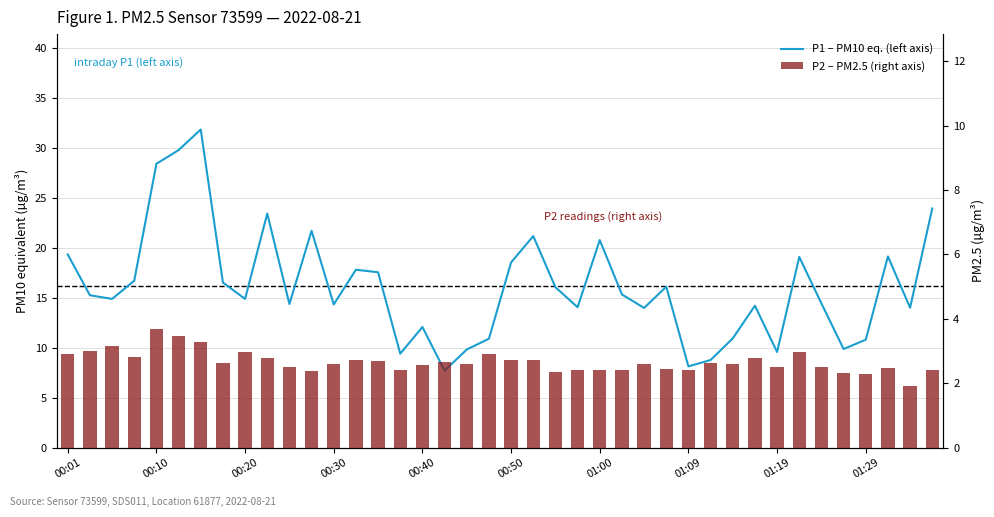

What is the highest value of the P2 – PM2.5 (right axis) series?

3.7